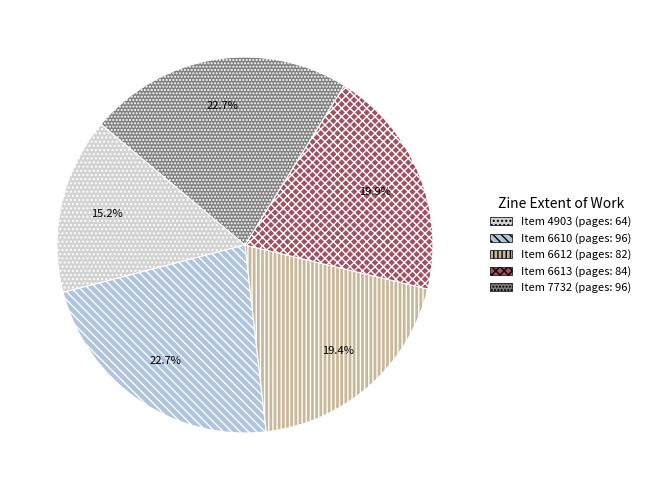

How many segments does this pie chart have?

5